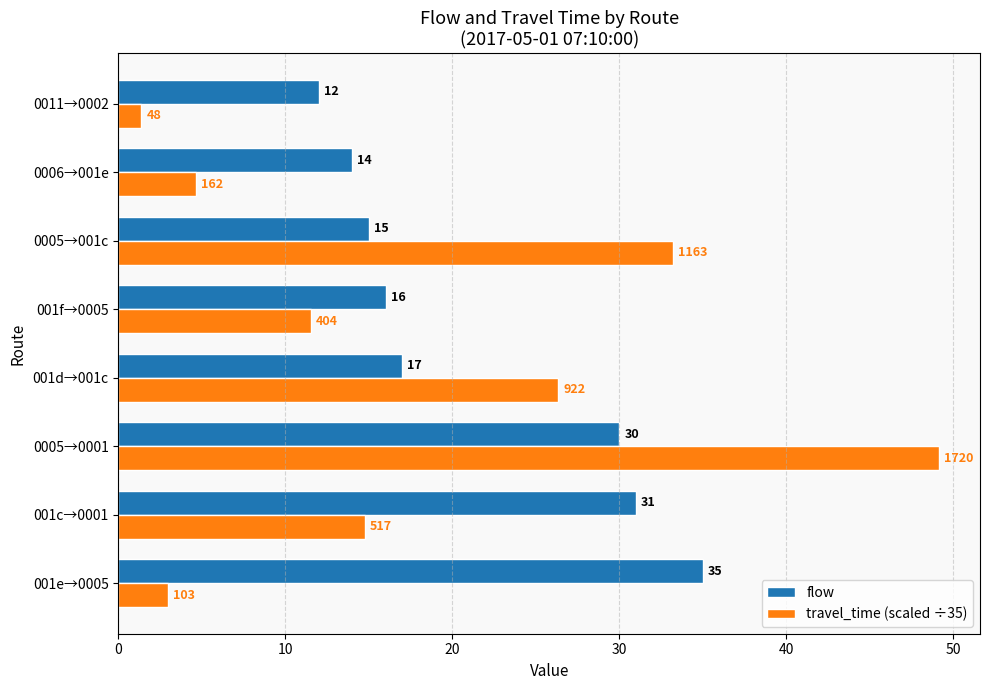

At 001c→0001, list the series in order from largest to smallest.

flow, travel_time (scaled ÷35)